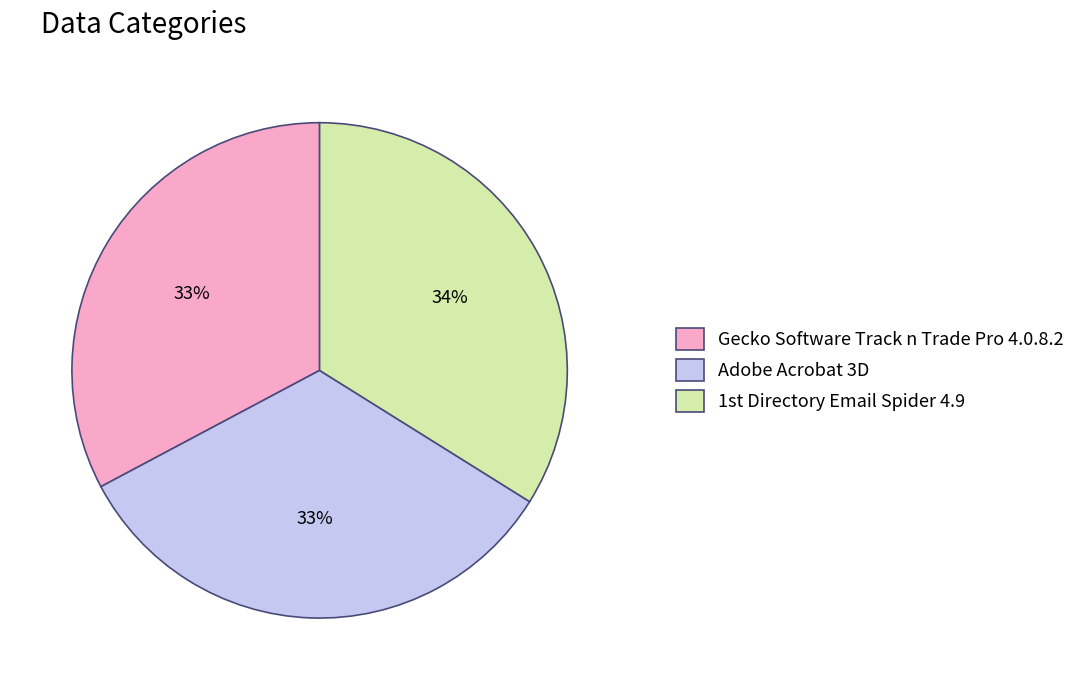

To the nearest percent, what portion does Adobe Acrobat 3D represent?

33%